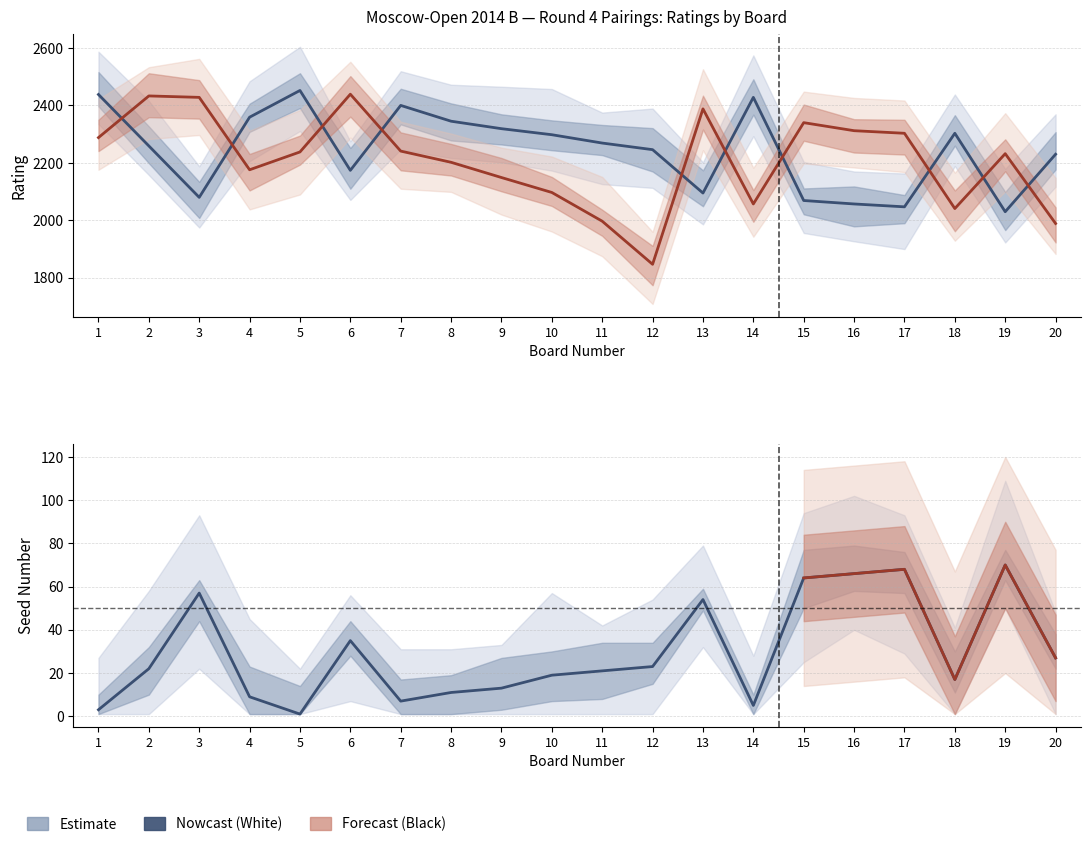

What is the difference between the White Rating values at 4 and 15?

290